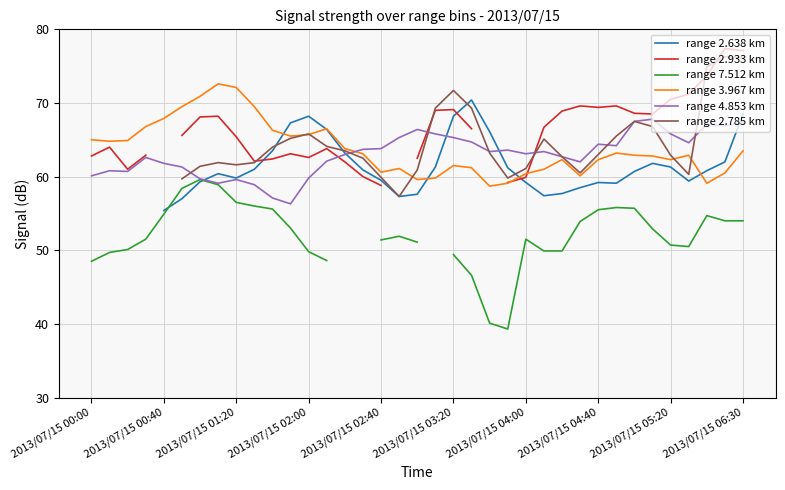

What is the lowest value of the range 3.967 km series?

58.7